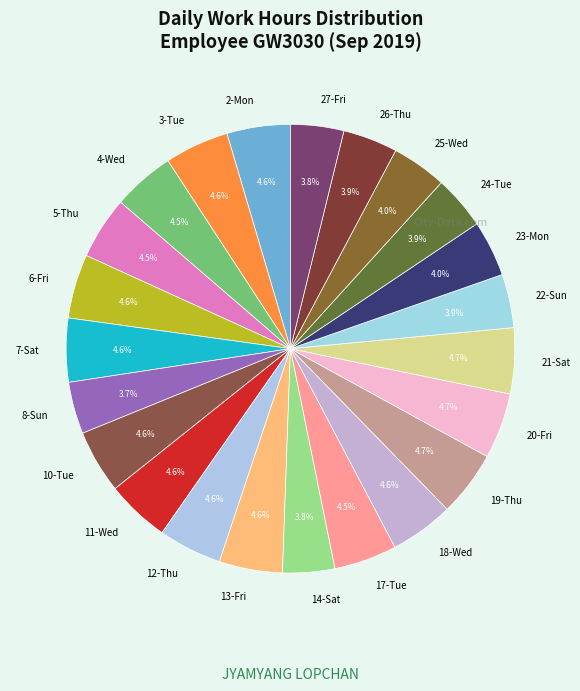

To the nearest percent, what percentage of the pie is 23-Mon?

4%